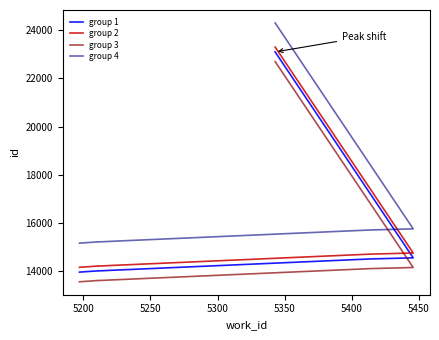

What is the difference between the highest and lowest values at 5400?

1600